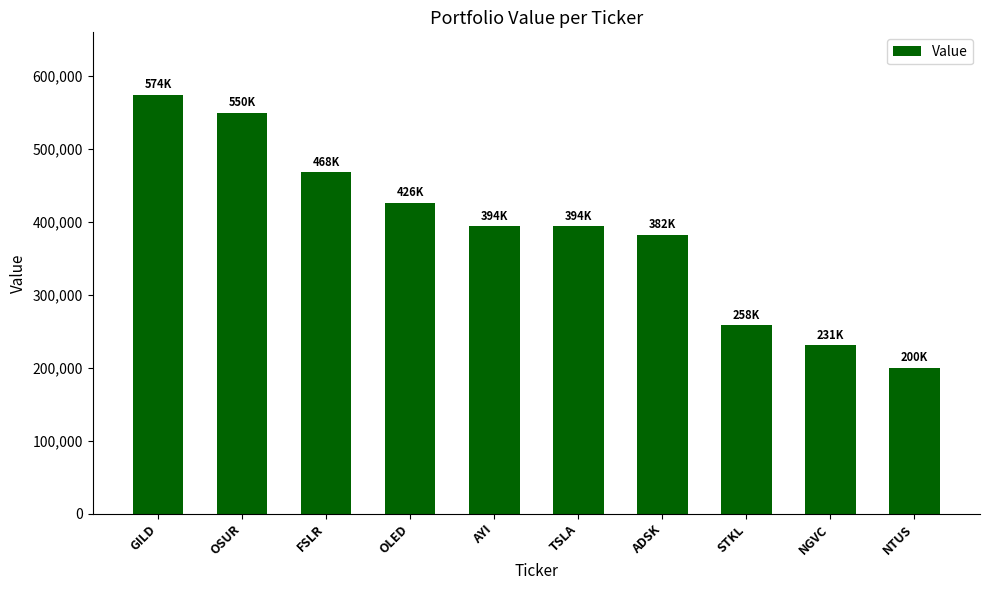

What is the label of the 10th bar from the left?

NTUS